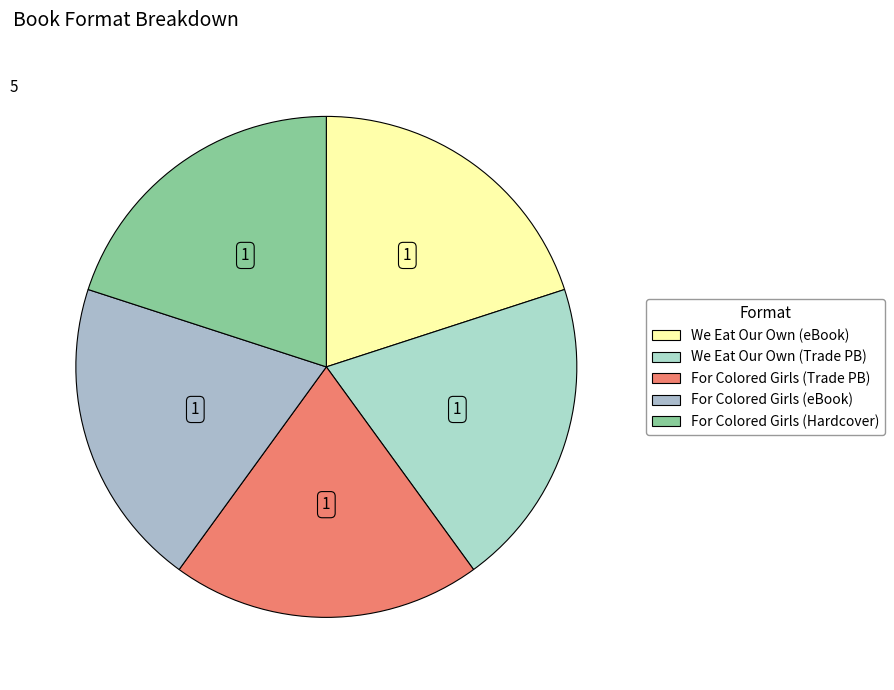

How many slices are in this pie chart?

5